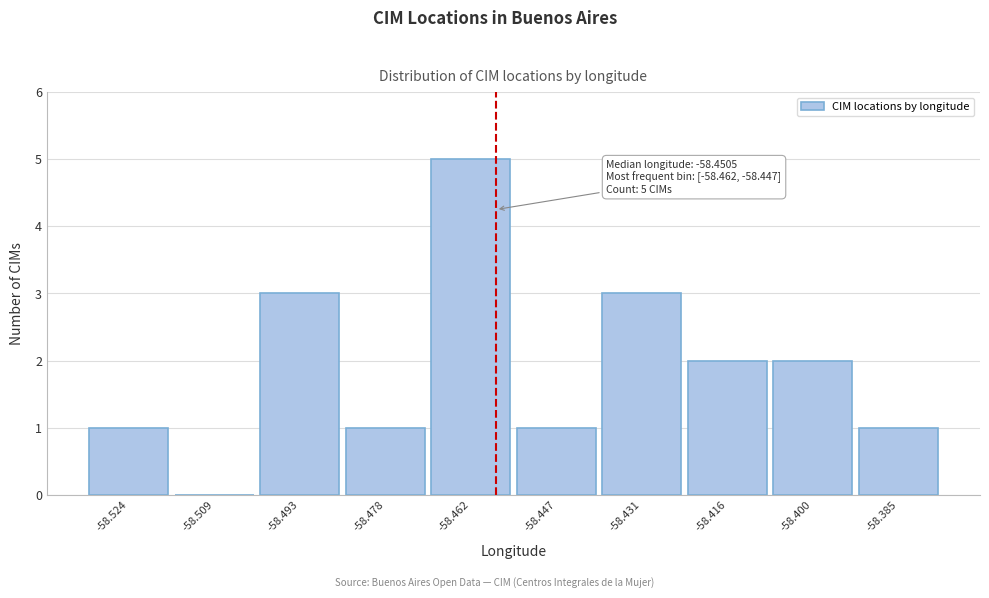

Reading right to left, extract all data points from this chart.

-58.385=1	-58.400=2	-58.416=2	-58.431=3	-58.447=1	-58.462=5	-58.478=1	-58.493=3	-58.509=0	-58.524=1